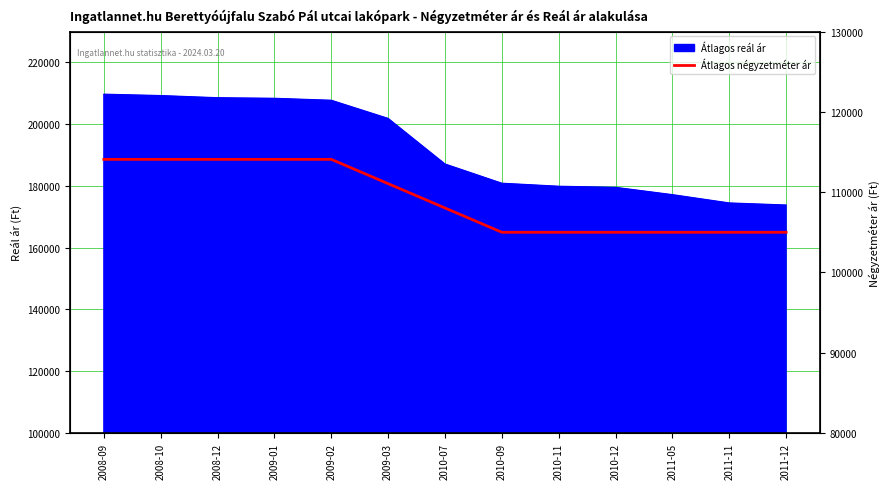

What is the difference between the maximum and minimum values?

9083